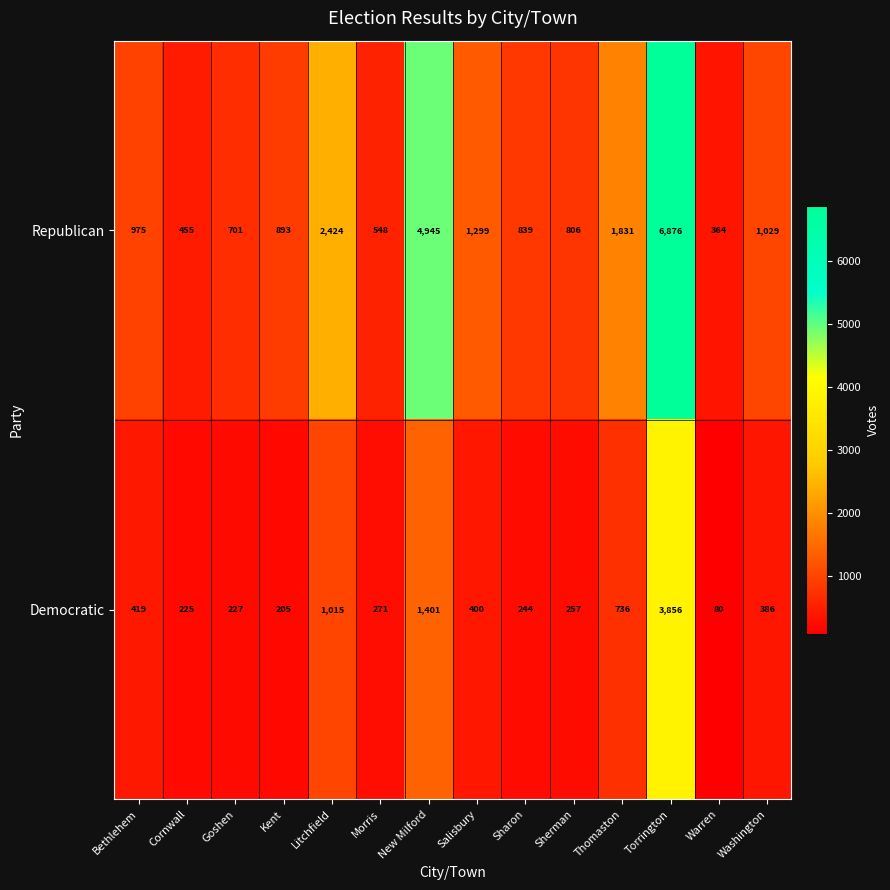

Which series has the largest range (max minus min)?

Republican